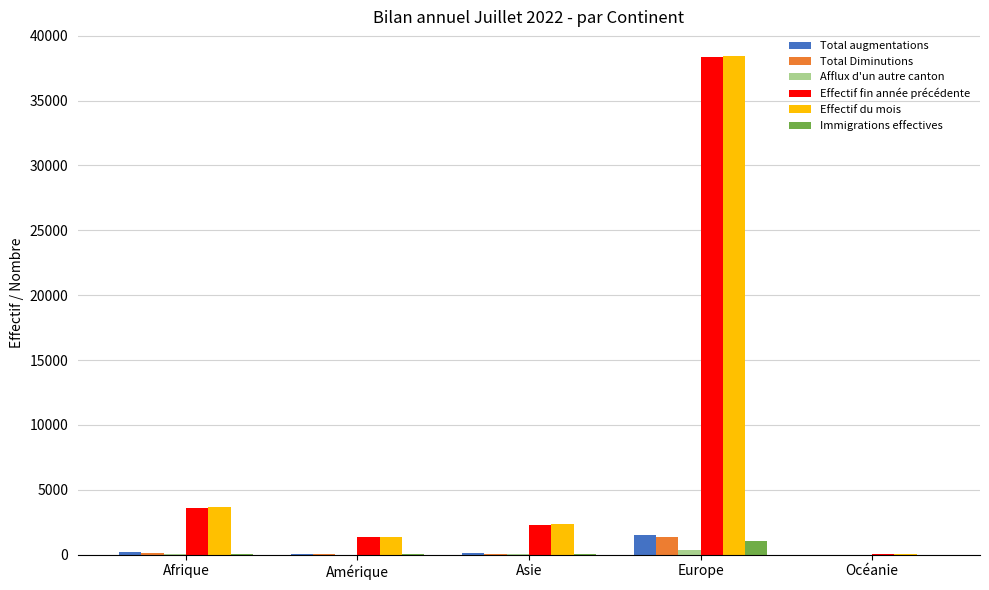

At which label does Effectif du mois first exceed 2357?

Afrique